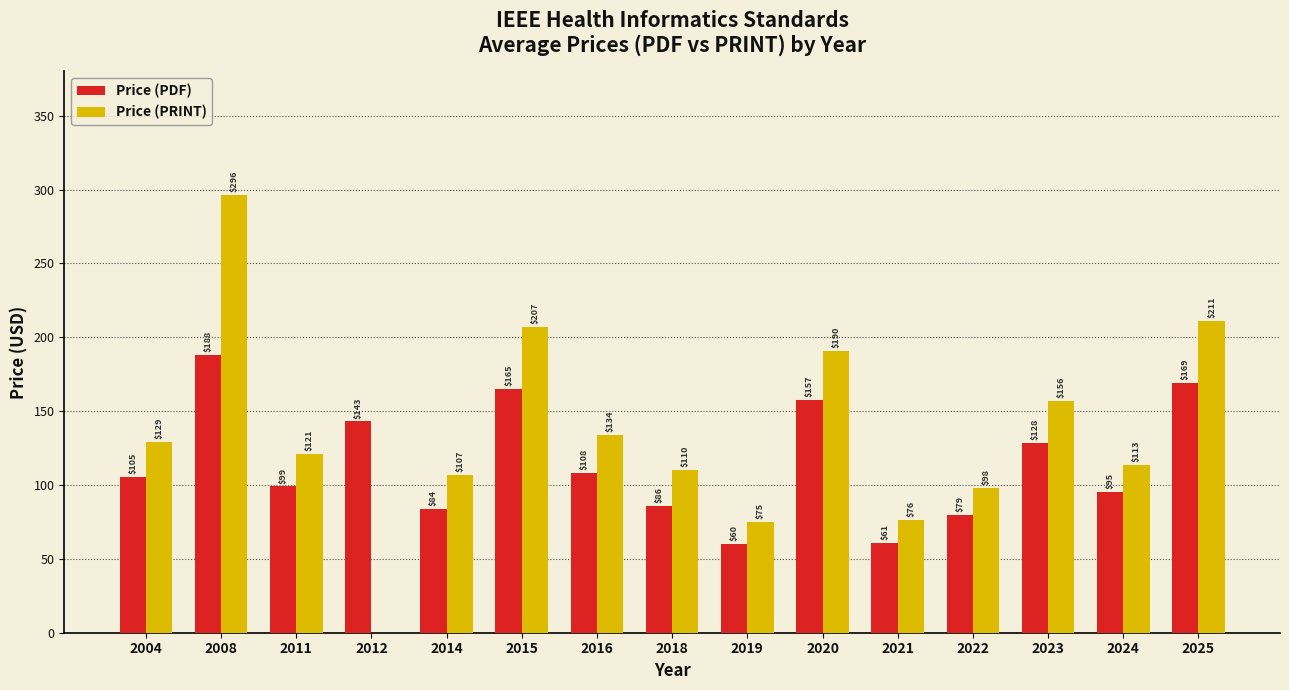

Which series has the largest total across all categories?

Price (PRINT)